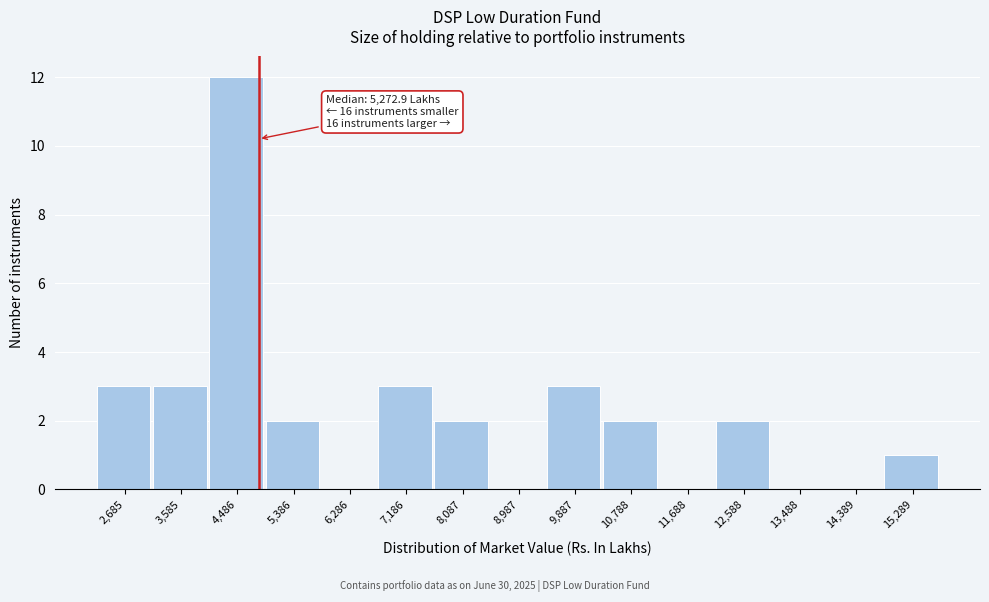

Reading left to right, extract all data points from this chart.

2,685=3	3,585=3	4,486=12	5,386=2	6,286=0	7,186=3	8,087=2	8,987=0	9,887=3	10,788=2	11,688=0	12,588=2	13,488=0	14,389=0	15,289=1